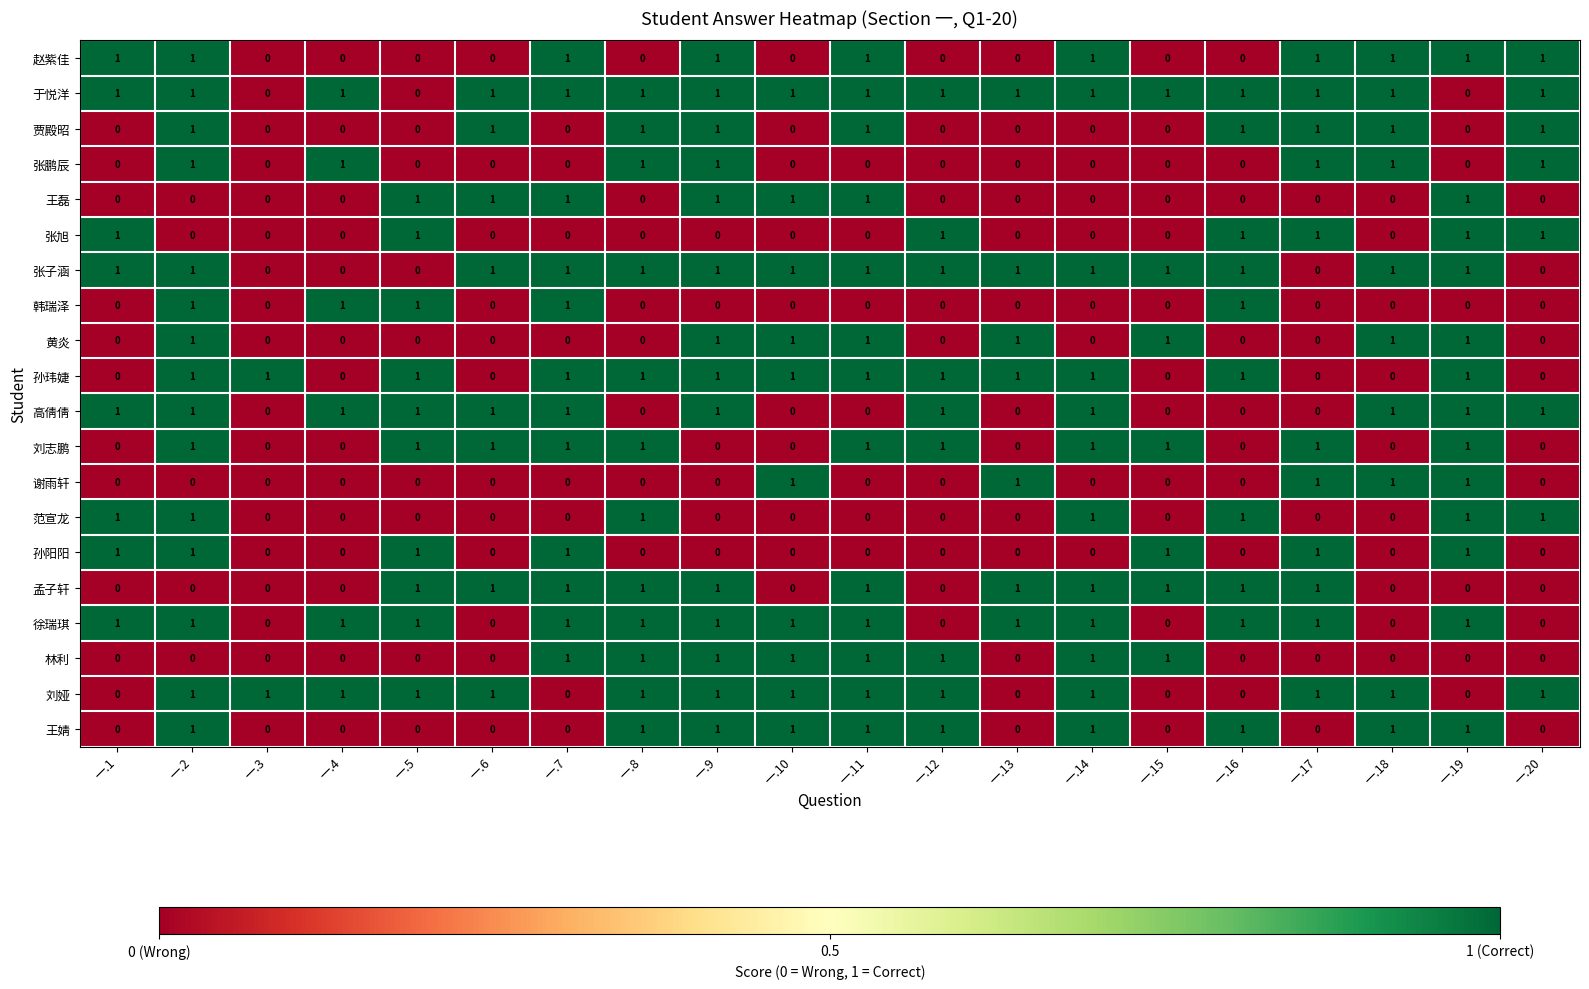

Count the 刘志鹏 values in the range 0 to 1.

20